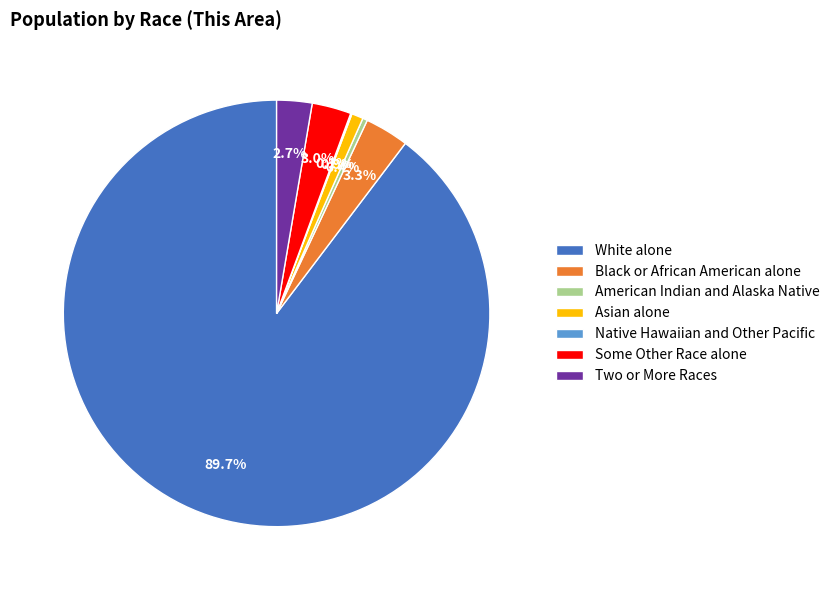

Is there a majority slice in this chart?

Yes